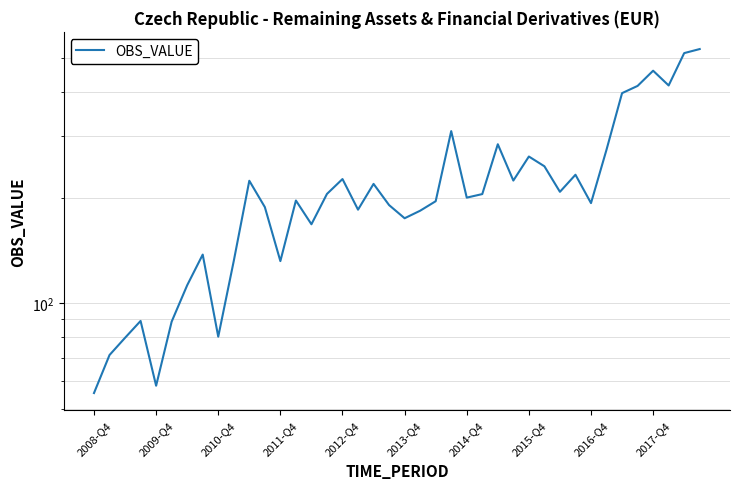

What is the ratio of the value at 12 to the value at 34?

0.3